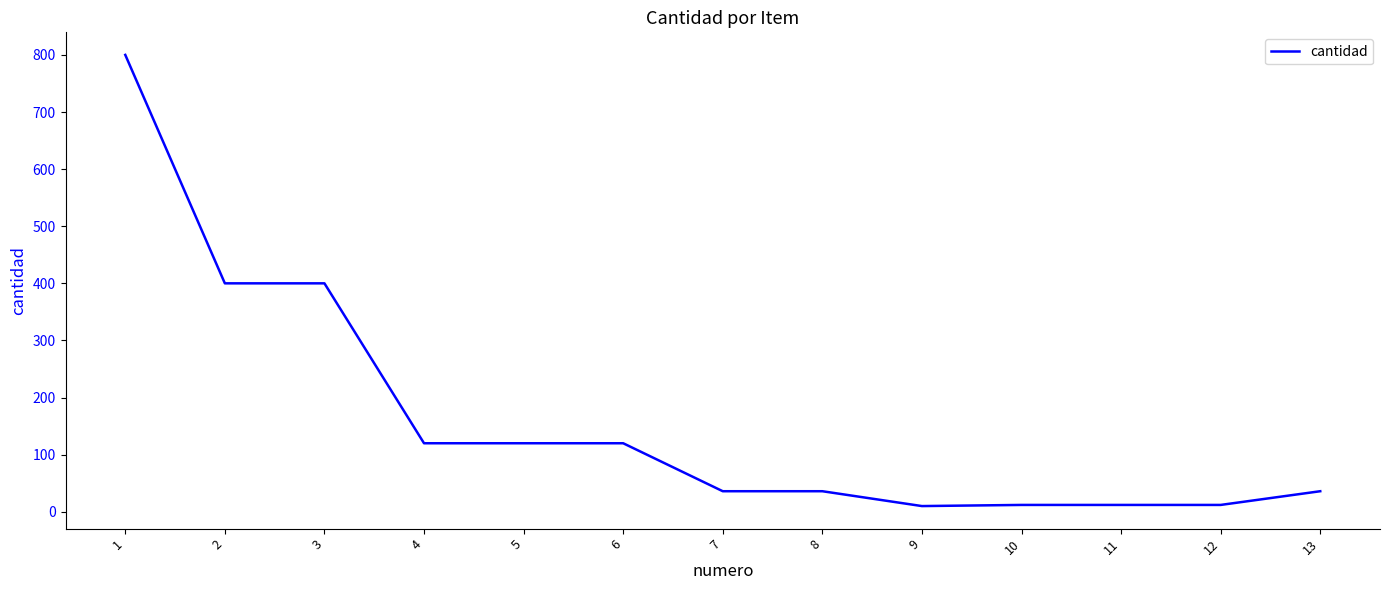

What is the difference between the values at 7 and 11?

24